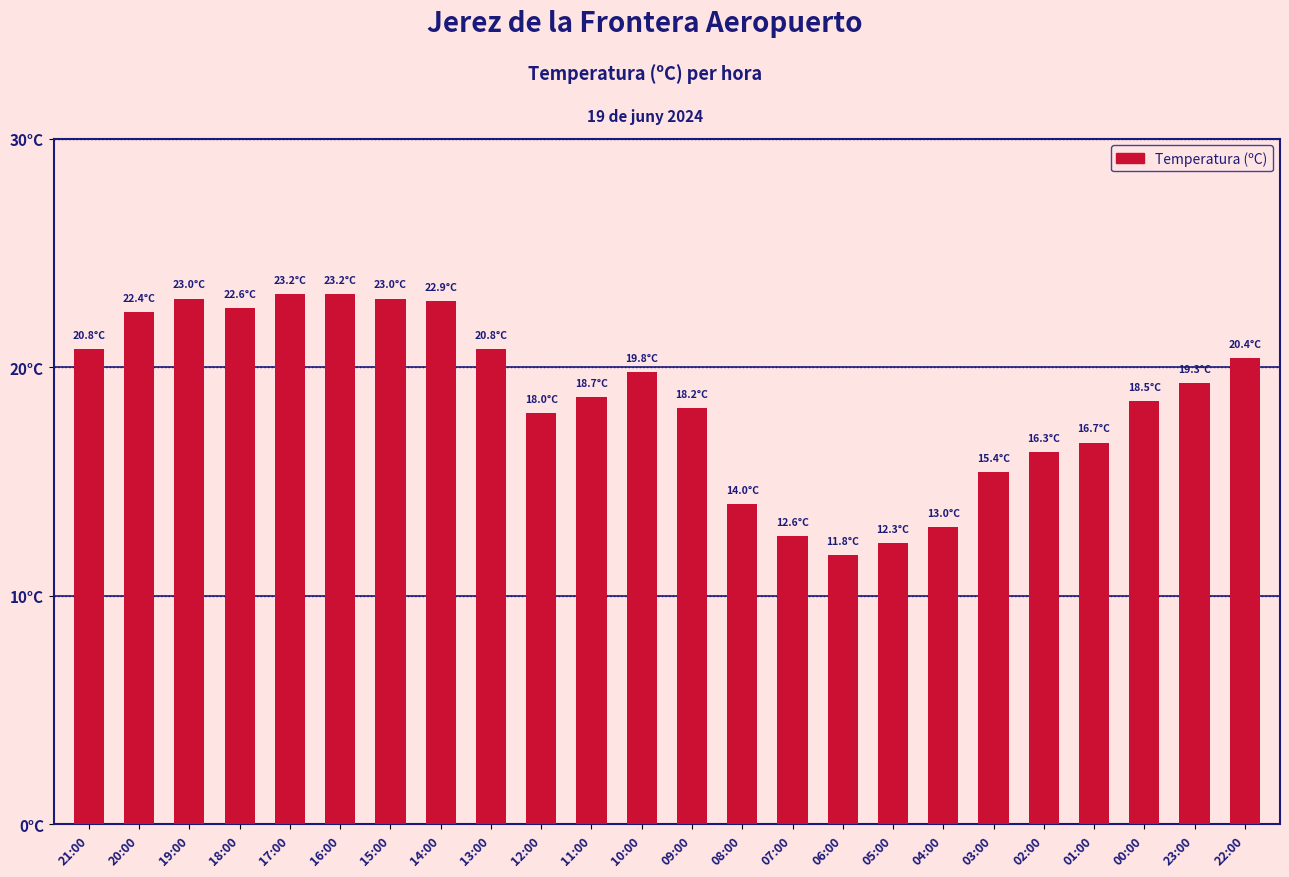

Reading left to right, what are all the values shown in this chart?

20.8	22.4	23.0	22.6	23.2	23.2	23.0	22.9	20.8	18.0	18.7	19.8	18.2	14.0	12.6	11.8	12.3	13.0	15.4	16.3	16.7	18.5	19.3	20.4